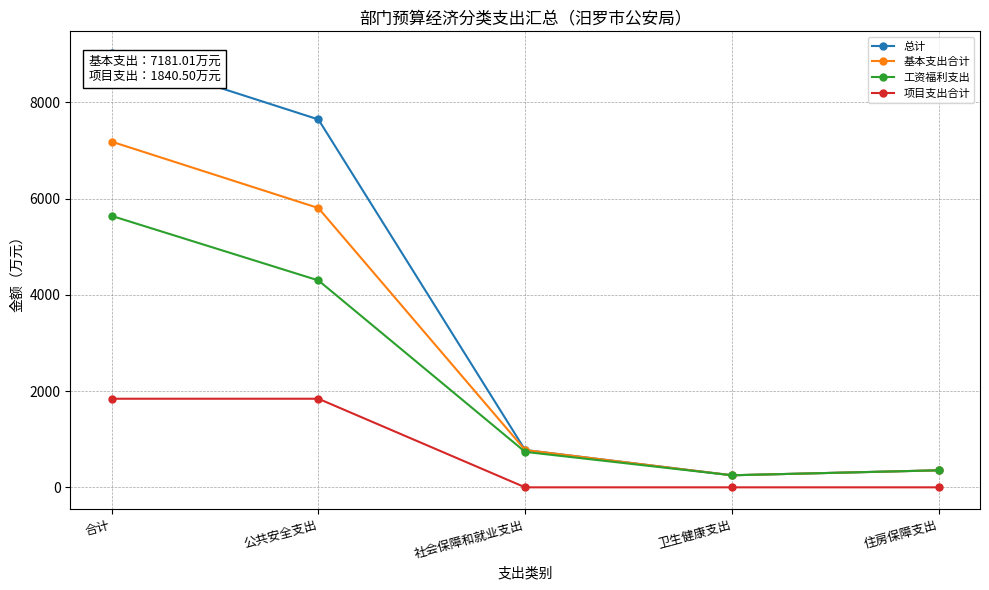

Which series has the widest spread of values?

总计